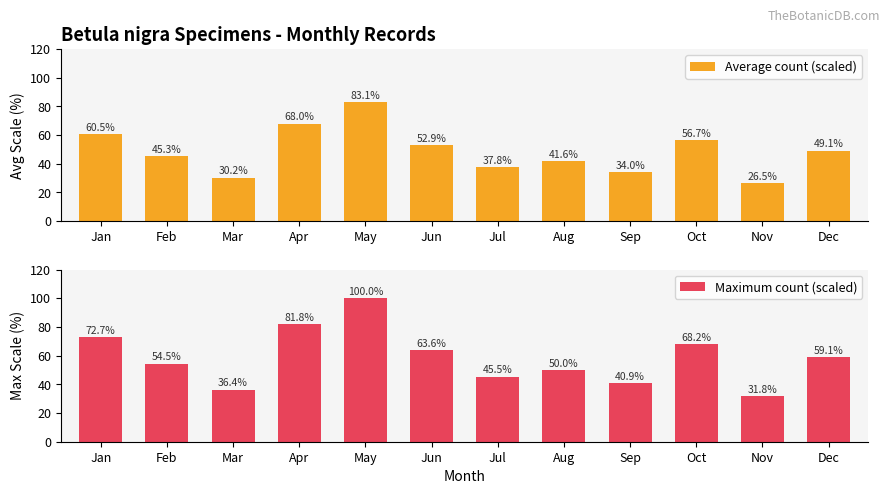

What is the value of the Average count (scaled) bar at the 3rd from the left?

30.2